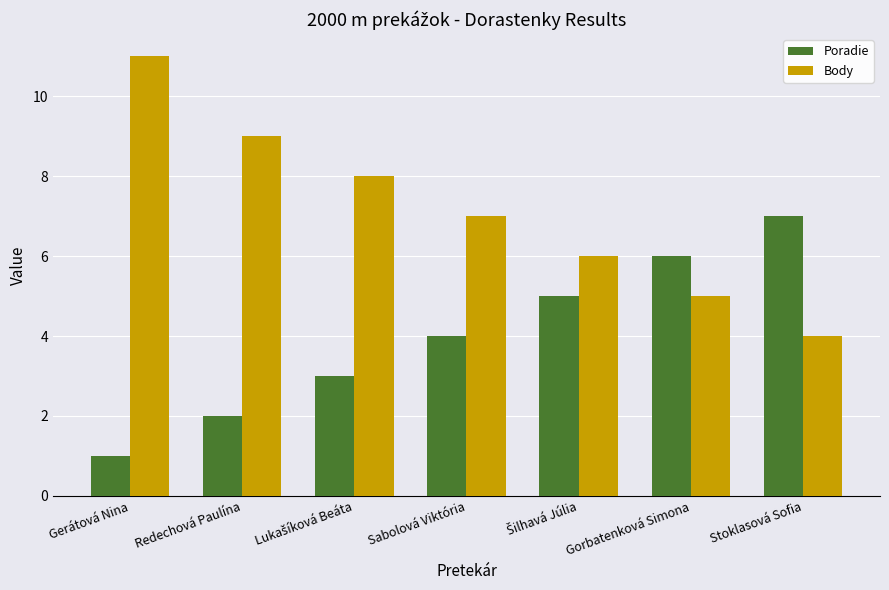

Rank the series by their average value, from highest to lowest.

Body, Poradie